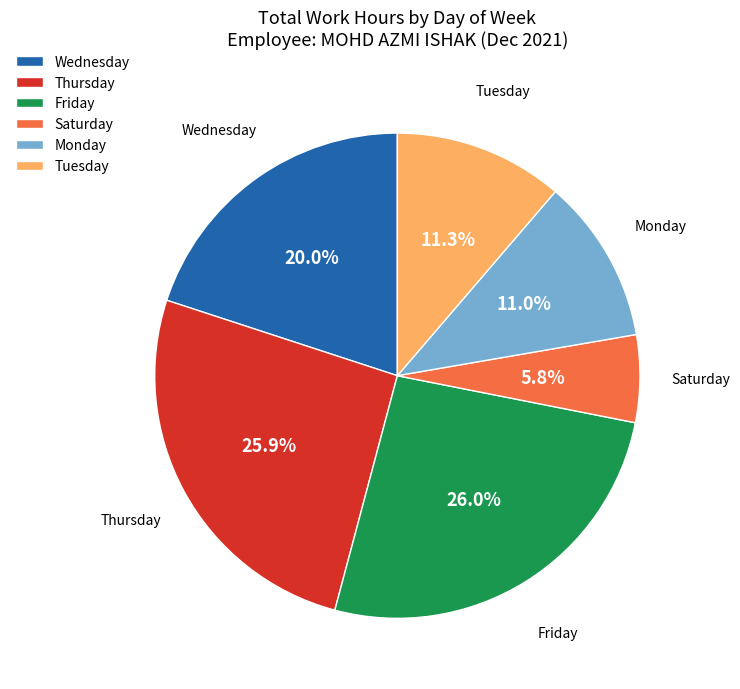

How many slices are in this pie chart?

6